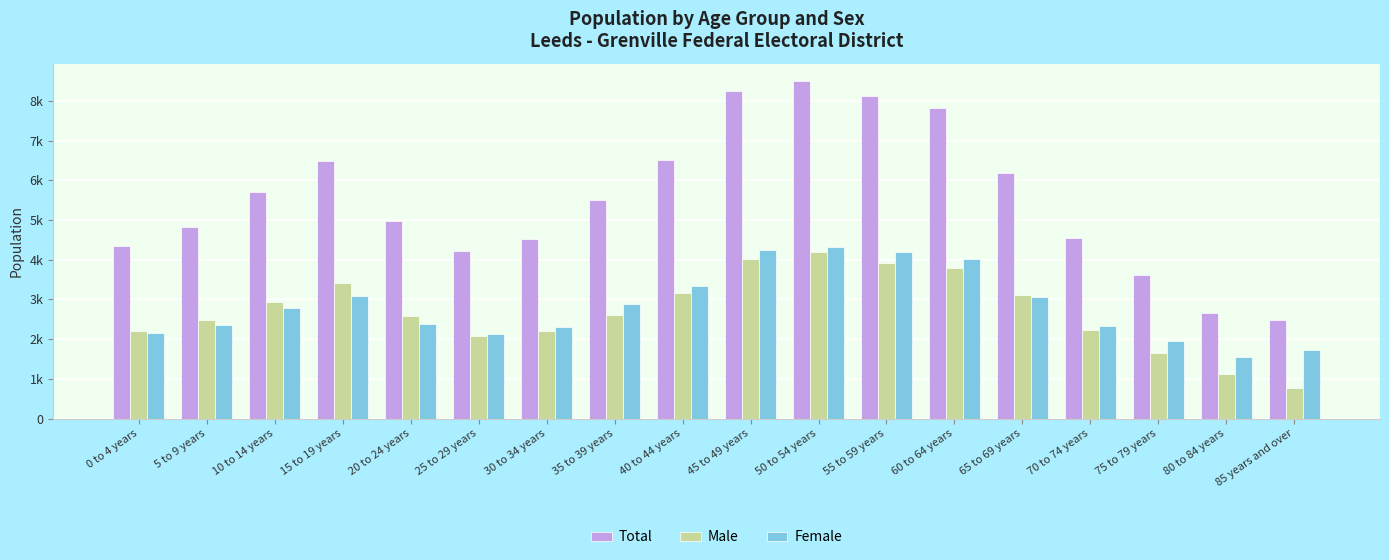

Which series has the widest spread of values?

Total